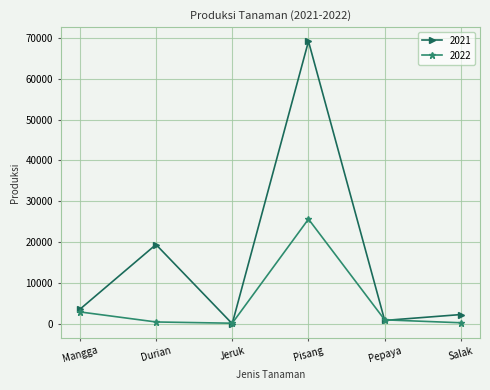

Count the number of data series in this chart.

2